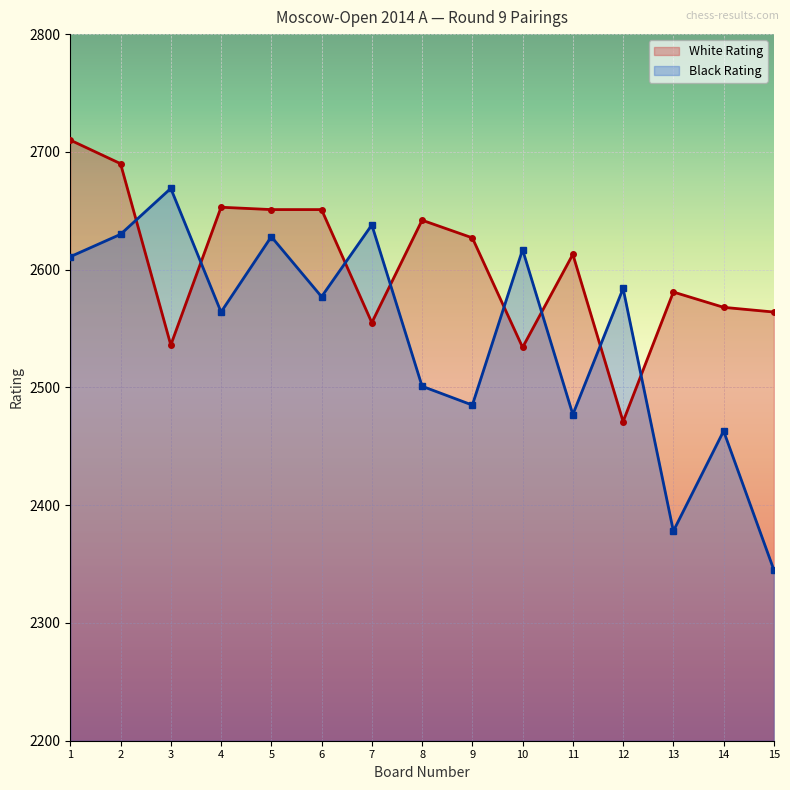

Reading left to right, extract all data points from this chart.

Board: 1	2	3	4	5	6	7	8	9	10	11	12	13	14	15
White Rating: 2710	2690	2536	2653	2651	2651	2555	2642	2627	2534	2613	2471	2581	2568	2564
Black Rating: 2611	2630	2669	2564	2628	2577	2638	2501	2485	2617	2477	2584	2378	2463	2345
White Num: 1	2	28	6	7	8	26	10	14	30	16	41	20	22	24
Black Num: 17	12	3	23	13	21	11	34	38	15	40	19	78	46	103